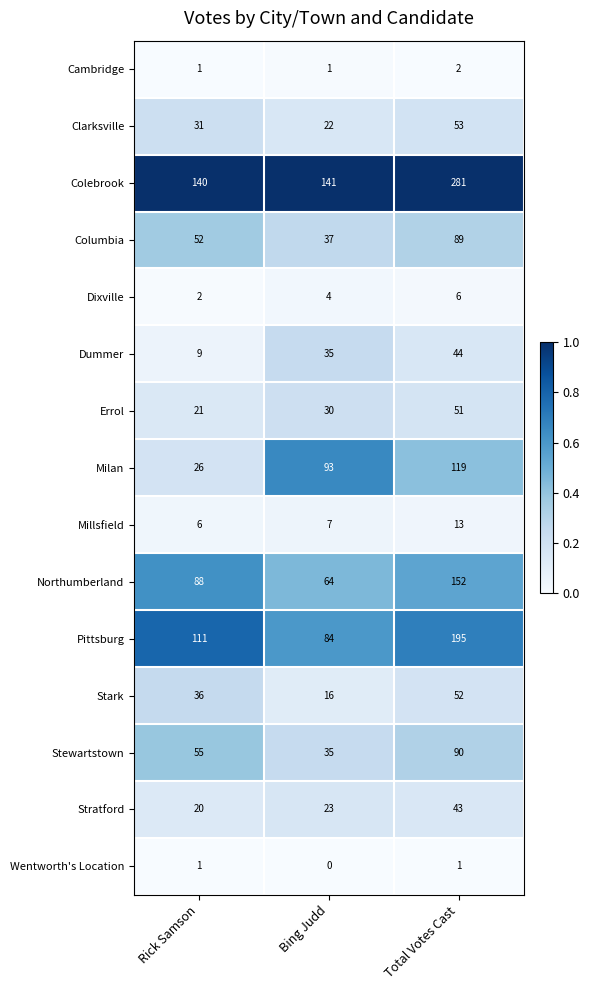

What is the difference between the Pittsburg values at Total Votes Cast and Bing Judd?

111